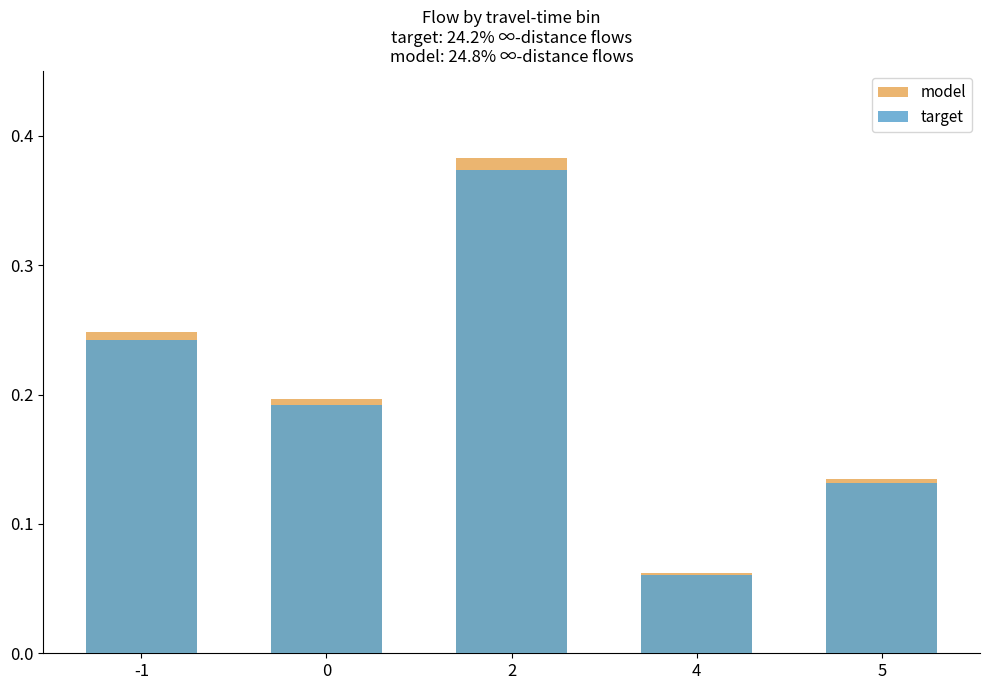

Reading left to right, extract all data points from this chart.

model: -1=0.2	0=0.2	2=0.4	4=0.1	5=0.1
target: -1=0.2	0=0.2	2=0.4	4=0.1	5=0.1